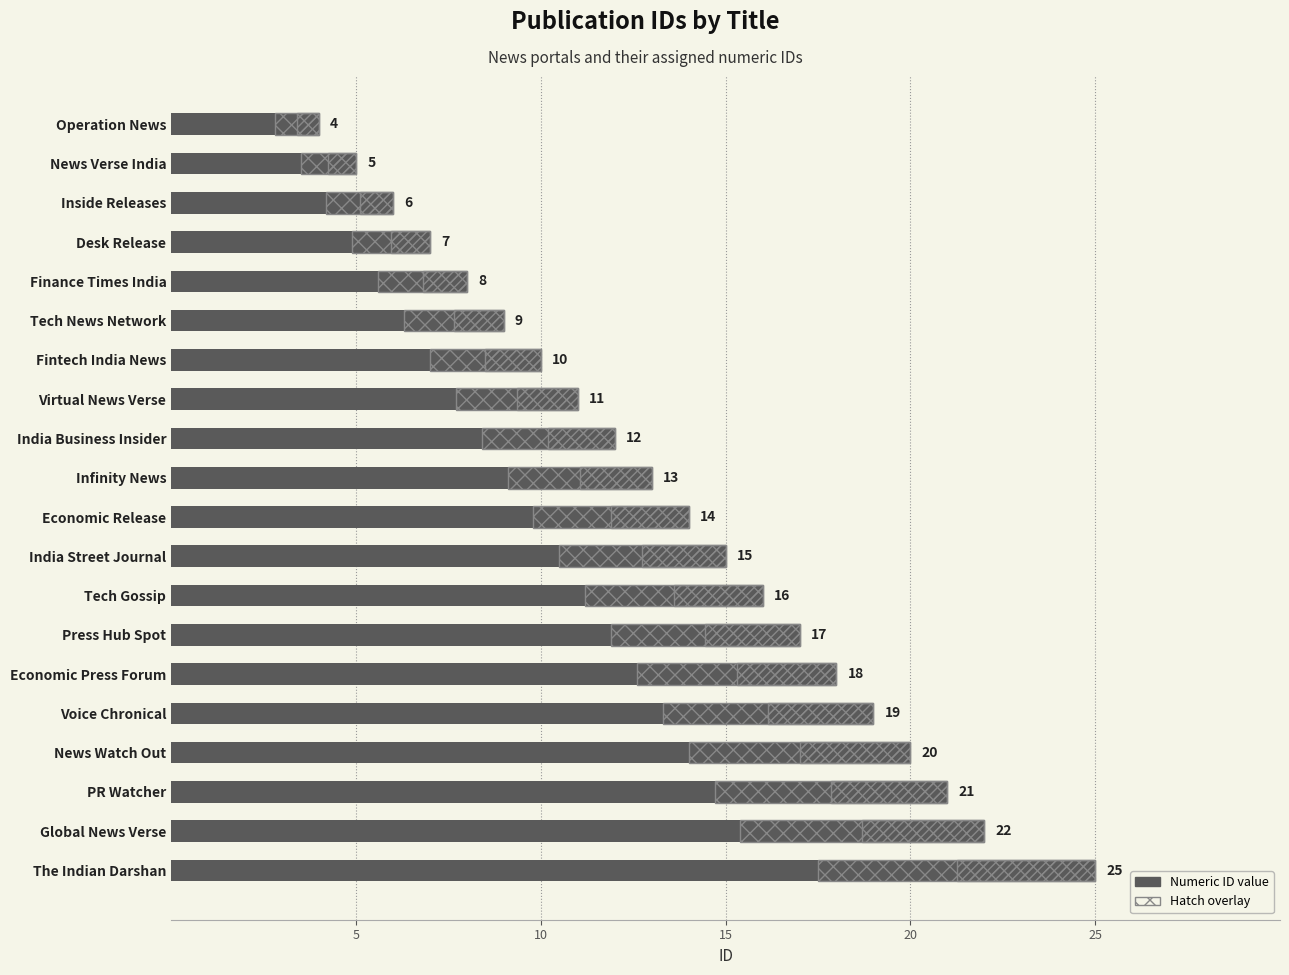

Is it true that the value at Desk Release is 7?

True